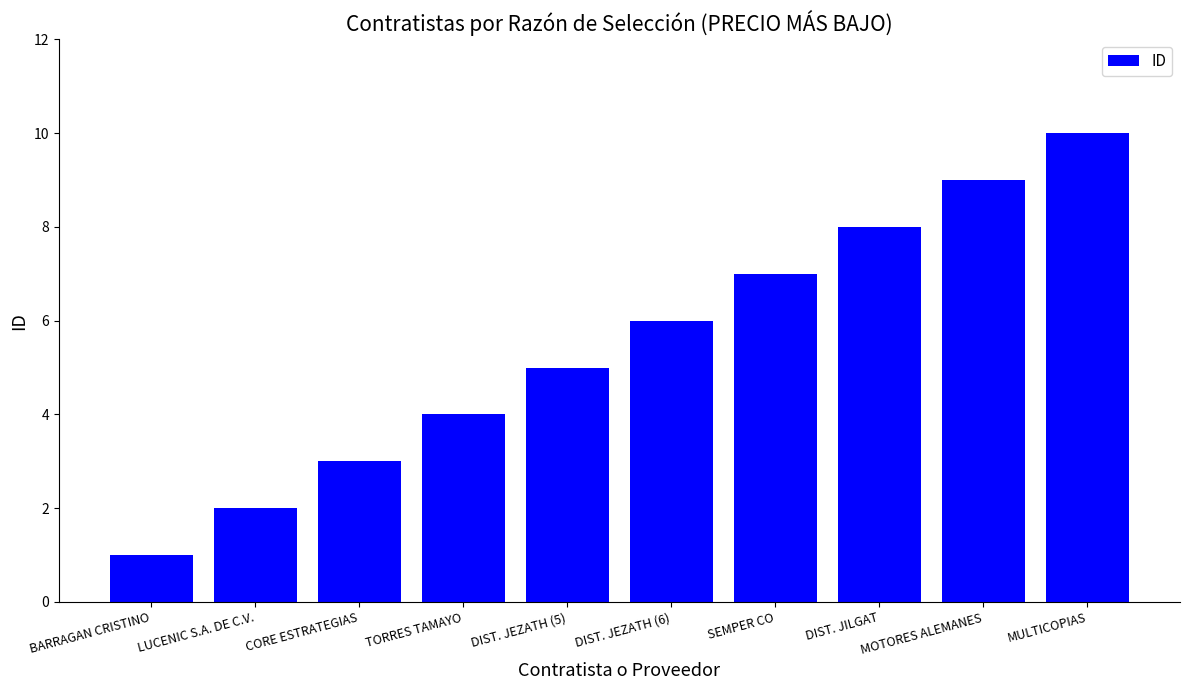

Which has a higher value, MOTORES ALEMANES or MULTICOPIAS?

MULTICOPIAS